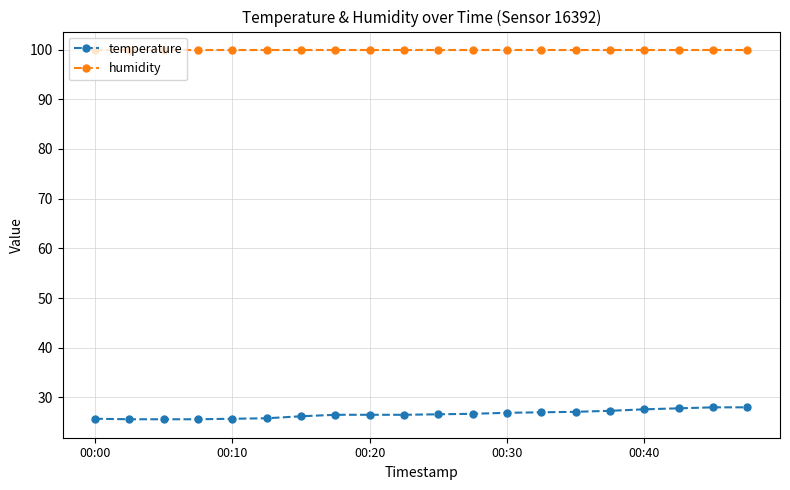

At how many categories does at least one series exceed 84?

20